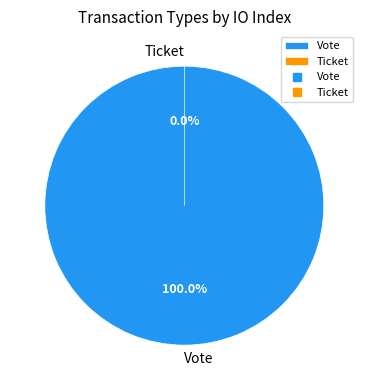

To the nearest percent, what portion does Vote represent?

100%